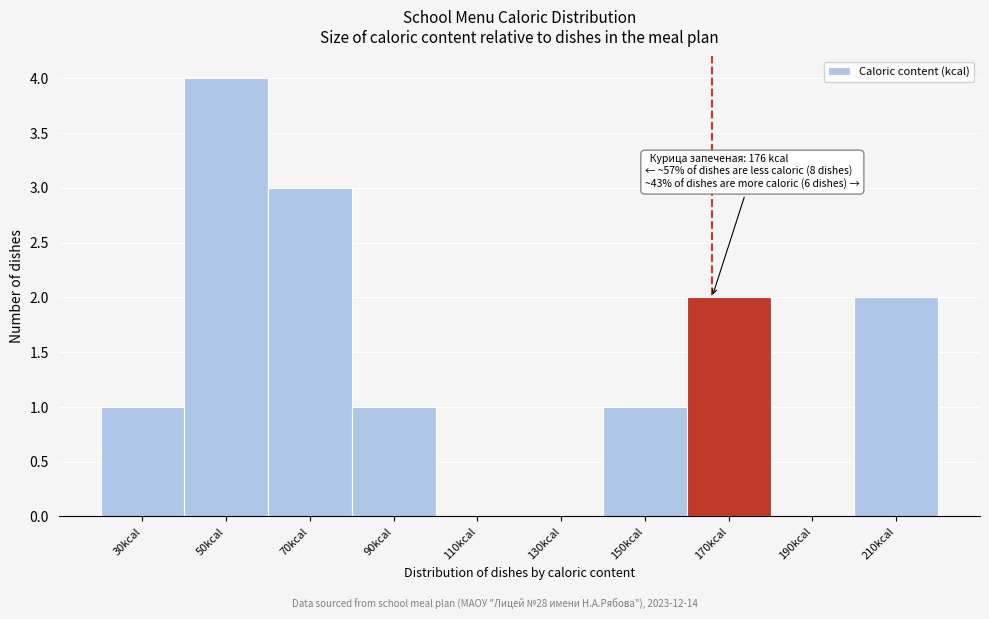

Reading left to right, transcribe all the data shown in this chart.

30kcal=1	50kcal=4	70kcal=3	90kcal=1	110kcal=0	130kcal=0	150kcal=1	170kcal=2	190kcal=0	210kcal=2